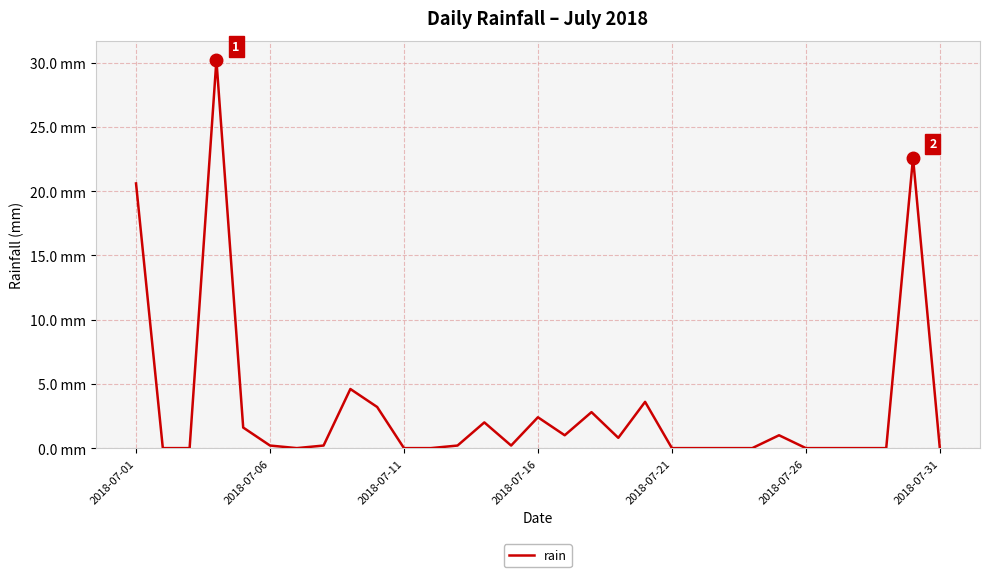

How many interior local valleys (lower than both neighbors) does the data have?

4